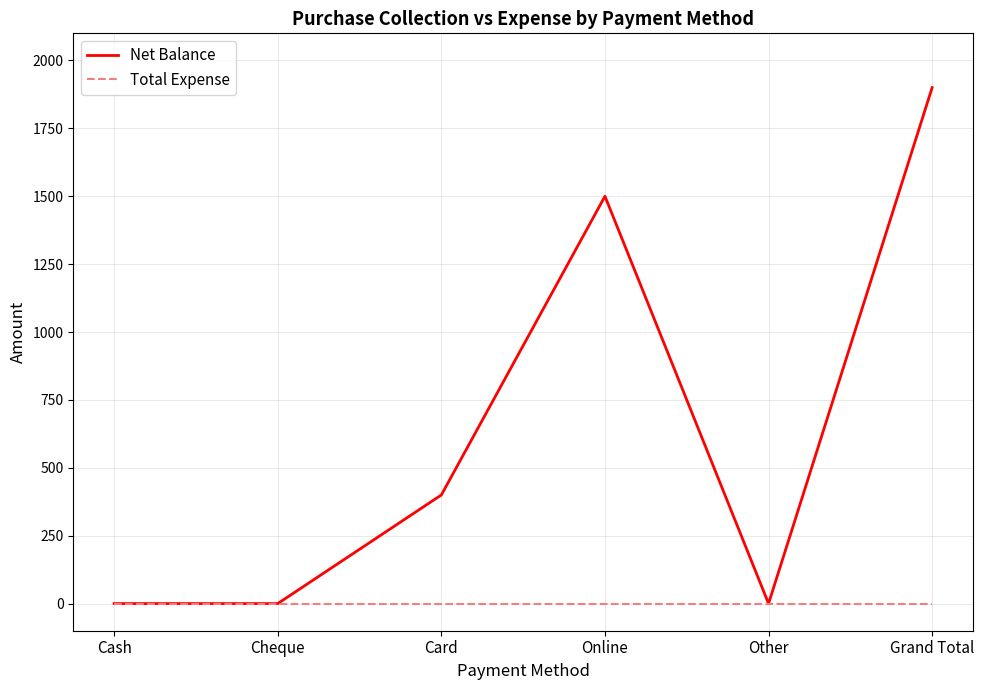

Is this an area chart (filled region under the line)?

No